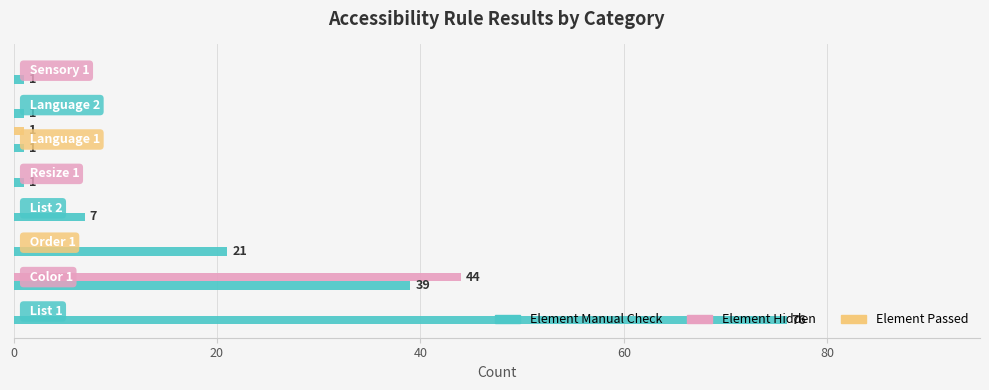

What is the greatest value displayed?

76